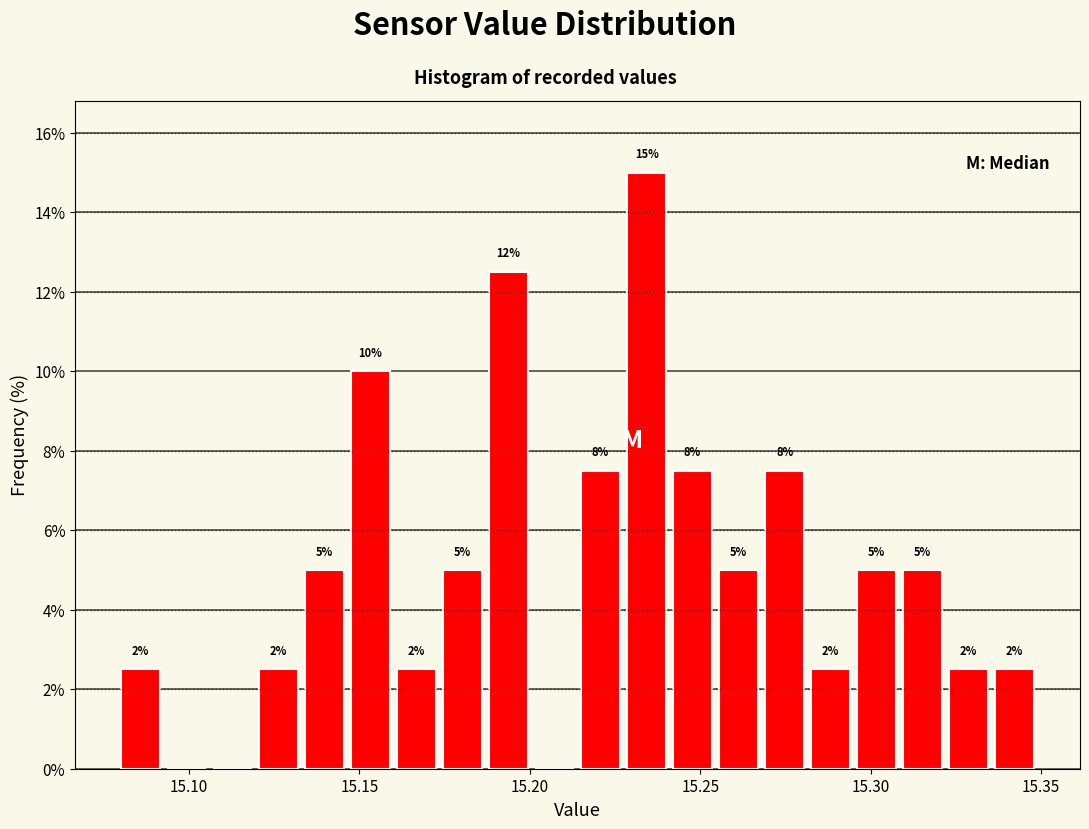

Around what value on the x-axis is the tallest bar? Give the approximate position of its centre, as read against the axis.

15.235